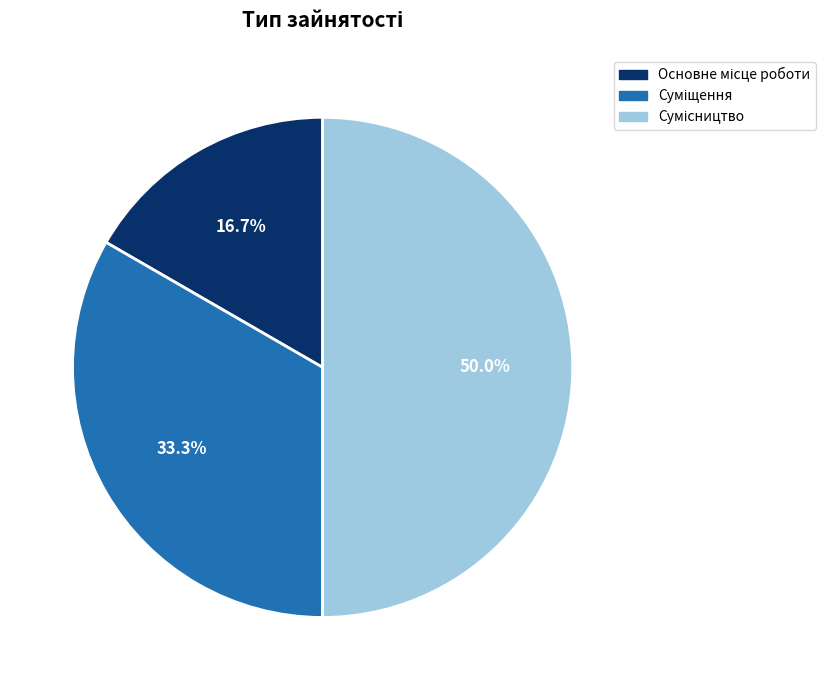

Count the number of slices in the pie.

3